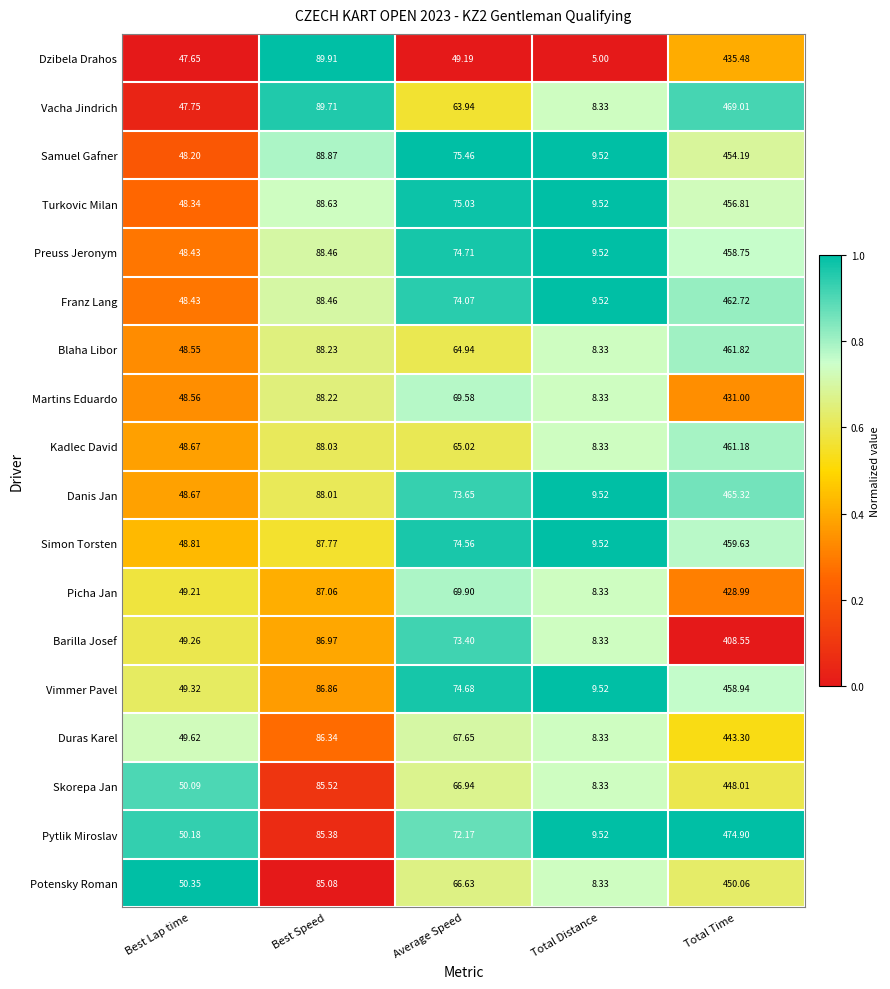

Which series changed the most between Best Lap time and Total Distance?

Dzibela Drahos